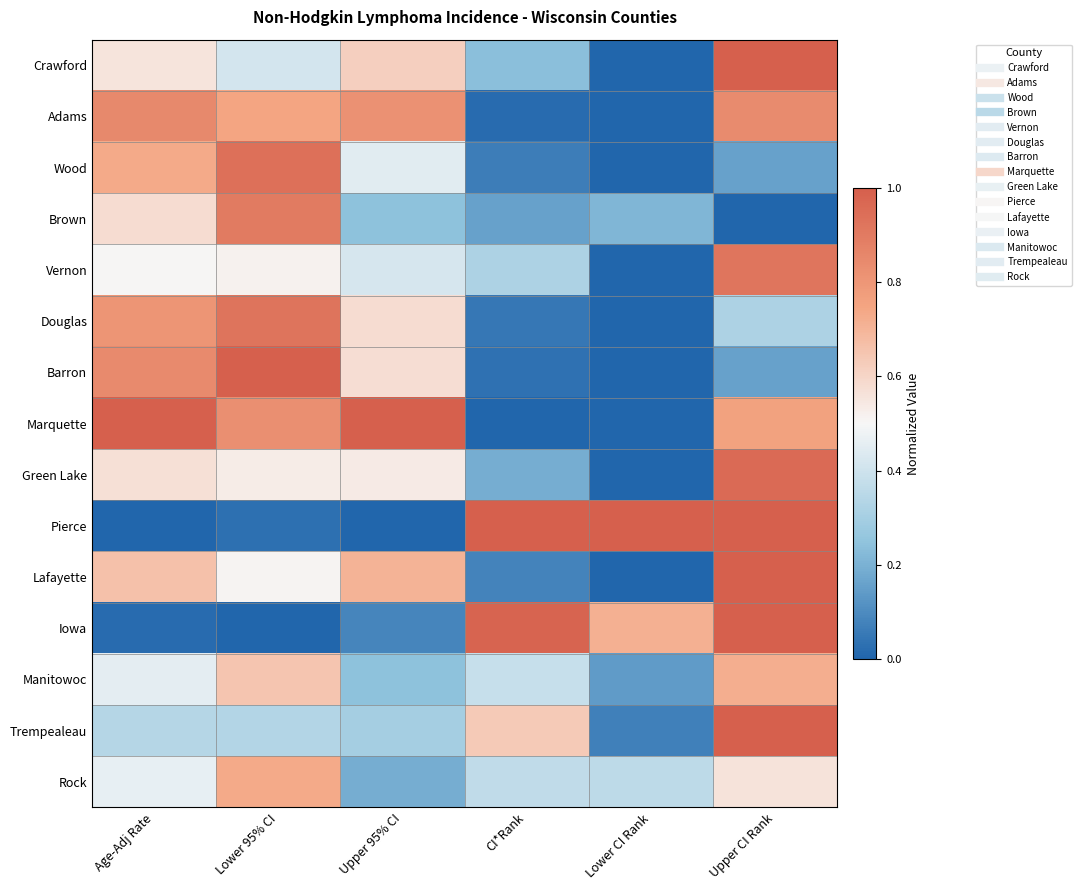

Reading left to right, what are all the values shown in this chart?

Crawford: Age-Adj Rate=0.6	Lower 95% CI=0.4	Upper 95% CI=0.6	CI*Rank=0.2	Lower CI Rank=0.0	Upper CI Rank=1.0
Adams: Age-Adj Rate=0.9	Lower 95% CI=0.7	Upper 95% CI=0.8	CI*Rank=0.0	Lower CI Rank=0.0	Upper CI Rank=0.8
Wood: Age-Adj Rate=0.7	Lower 95% CI=0.9	Upper 95% CI=0.4	CI*Rank=0.1	Lower CI Rank=0.0	Upper CI Rank=0.2
Brown: Age-Adj Rate=0.6	Lower 95% CI=0.9	Upper 95% CI=0.2	CI*Rank=0.2	Lower CI Rank=0.2	Upper CI Rank=0.0
Vernon: Age-Adj Rate=0.5	Lower 95% CI=0.5	Upper 95% CI=0.4	CI*Rank=0.3	Lower CI Rank=0.0	Upper CI Rank=0.9
Douglas: Age-Adj Rate=0.8	Lower 95% CI=0.9	Upper 95% CI=0.6	CI*Rank=0.0	Lower CI Rank=0.0	Upper CI Rank=0.3
Barron: Age-Adj Rate=0.8	Lower 95% CI=1.0	Upper 95% CI=0.6	CI*Rank=0.0	Lower CI Rank=0.0	Upper CI Rank=0.2
Marquette: Age-Adj Rate=1.0	Lower 95% CI=0.8	Upper 95% CI=1.0	CI*Rank=0.0	Lower CI Rank=0.0	Upper CI Rank=0.8
Green Lake: Age-Adj Rate=0.6	Lower 95% CI=0.5	Upper 95% CI=0.5	CI*Rank=0.2	Lower CI Rank=0.0	Upper CI Rank=1.0
Pierce: Age-Adj Rate=0.0	Lower 95% CI=0.0	Upper 95% CI=0.0	CI*Rank=1.0	Lower CI Rank=1.0	Upper CI Rank=1.0
Lafayette: Age-Adj Rate=0.7	Lower 95% CI=0.5	Upper 95% CI=0.7	CI*Rank=0.1	Lower CI Rank=0.0	Upper CI Rank=1.0
Iowa: Age-Adj Rate=0.0	Lower 95% CI=0.0	Upper 95% CI=0.1	CI*Rank=1.0	Lower CI Rank=0.7	Upper CI Rank=1.0
Manitowoc: Age-Adj Rate=0.5	Lower 95% CI=0.6	Upper 95% CI=0.2	CI*Rank=0.4	Lower CI Rank=0.1	Upper CI Rank=0.7
Trempealeau: Age-Adj Rate=0.3	Lower 95% CI=0.3	Upper 95% CI=0.3	CI*Rank=0.6	Lower CI Rank=0.1	Upper CI Rank=1.0
Rock: Age-Adj Rate=0.5	Lower 95% CI=0.7	Upper 95% CI=0.2	CI*Rank=0.4	Lower CI Rank=0.4	Upper CI Rank=0.6